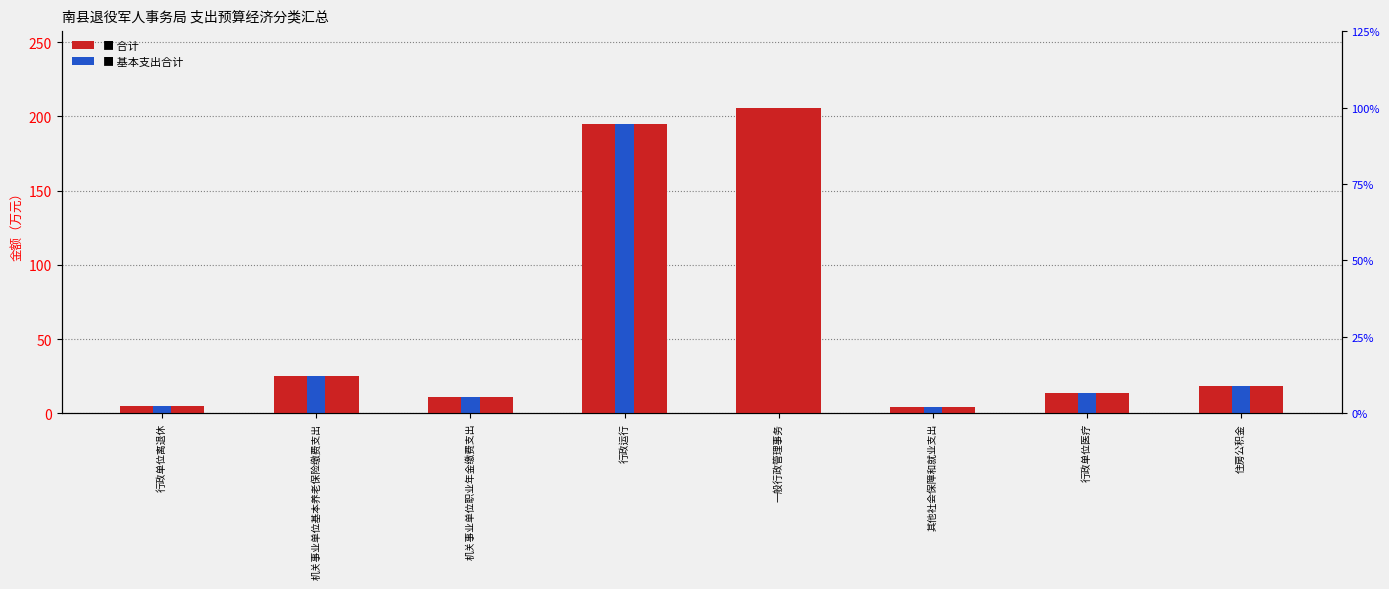

At 其他社会保障和就业支出, list the series in order from largest to smallest.

合计, 基本支出合计